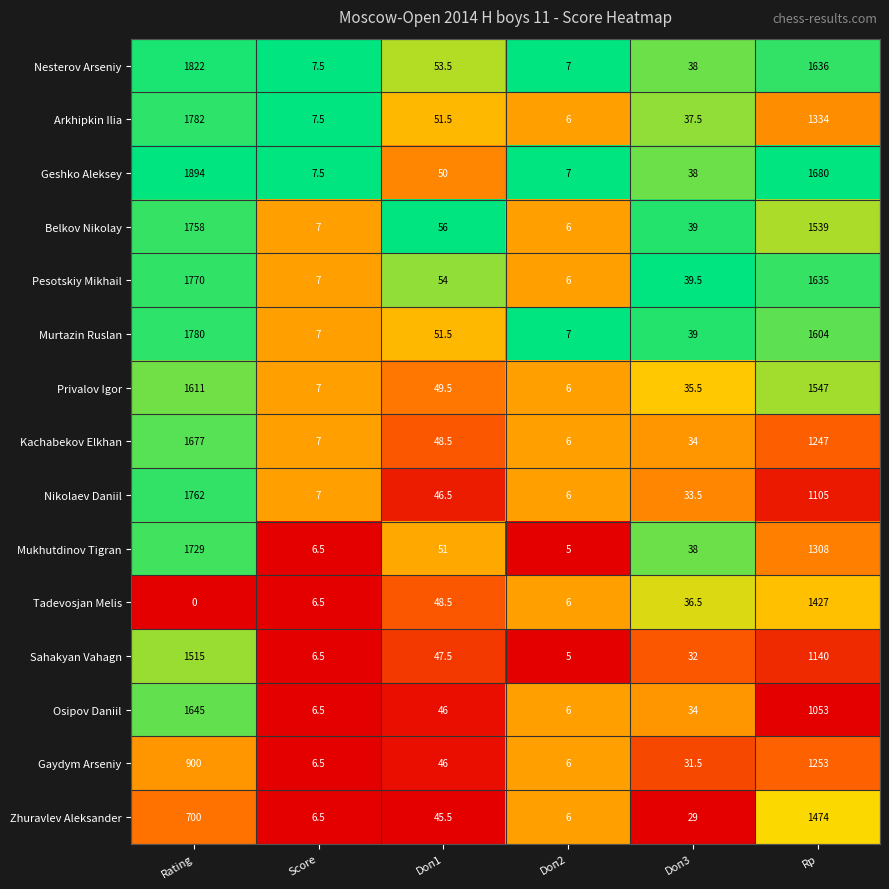

Where does the Nikolaev Daniil series first go above 46?

Rating